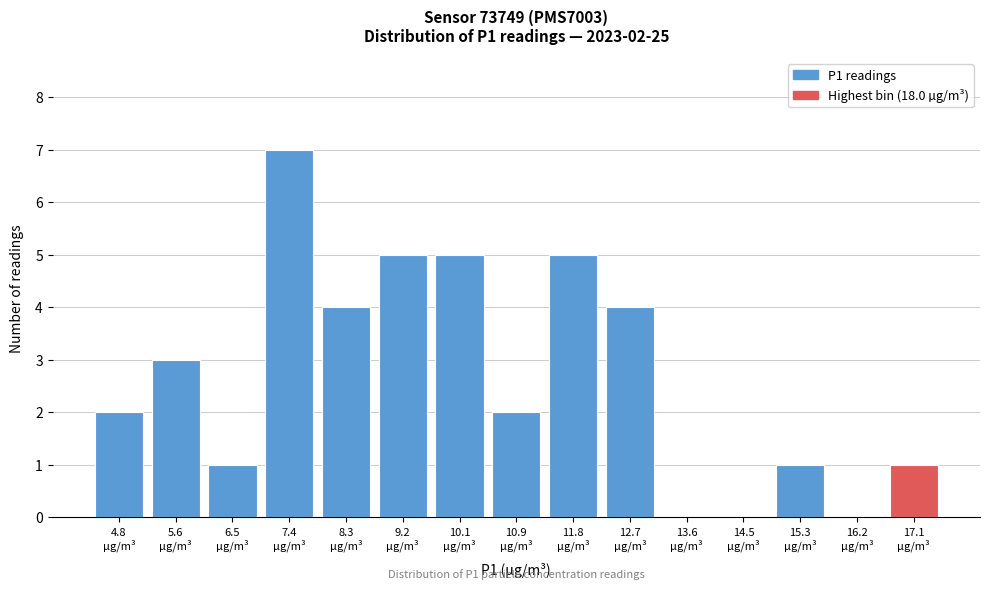

What is the greatest value displayed?

7